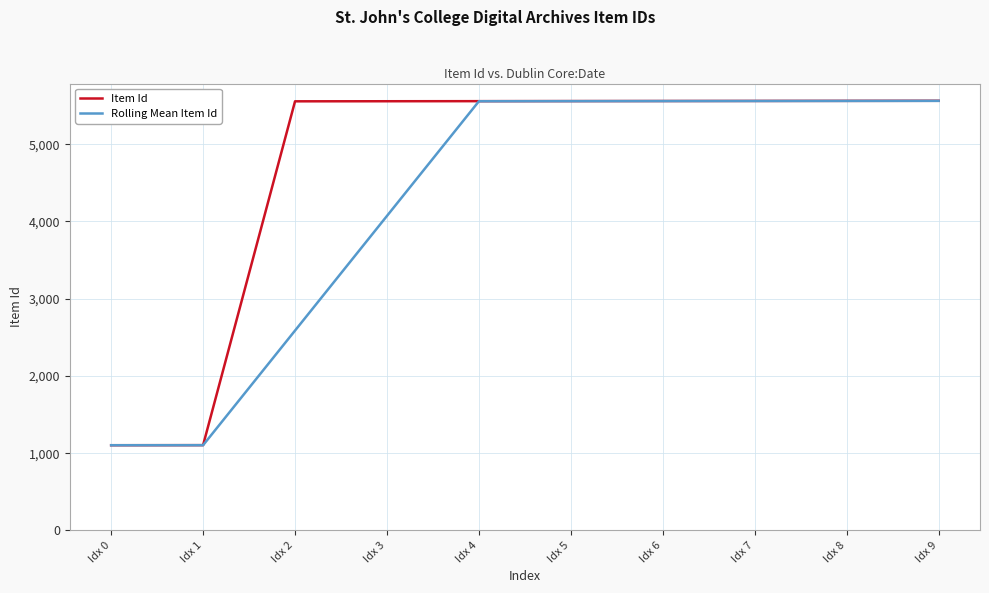

What is the smallest value displayed?

1103.0